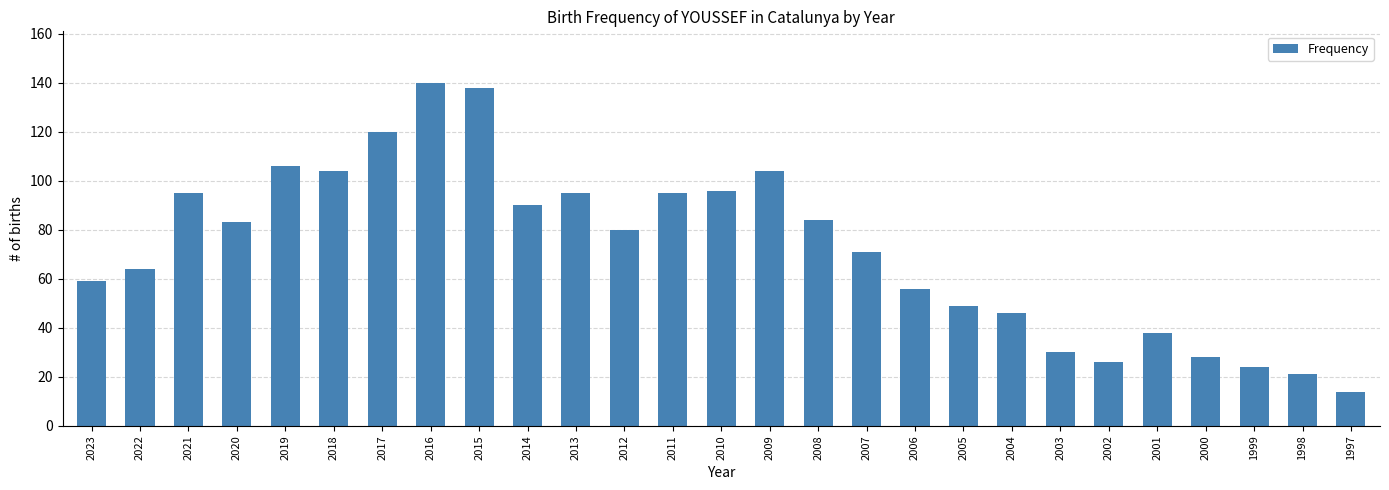

Does the chart contain any negative values?

No